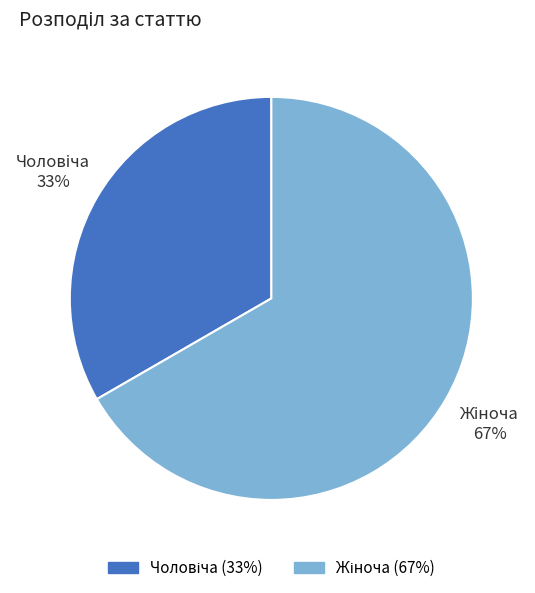

Is there any slice that represents more than half of the pie?

Yes